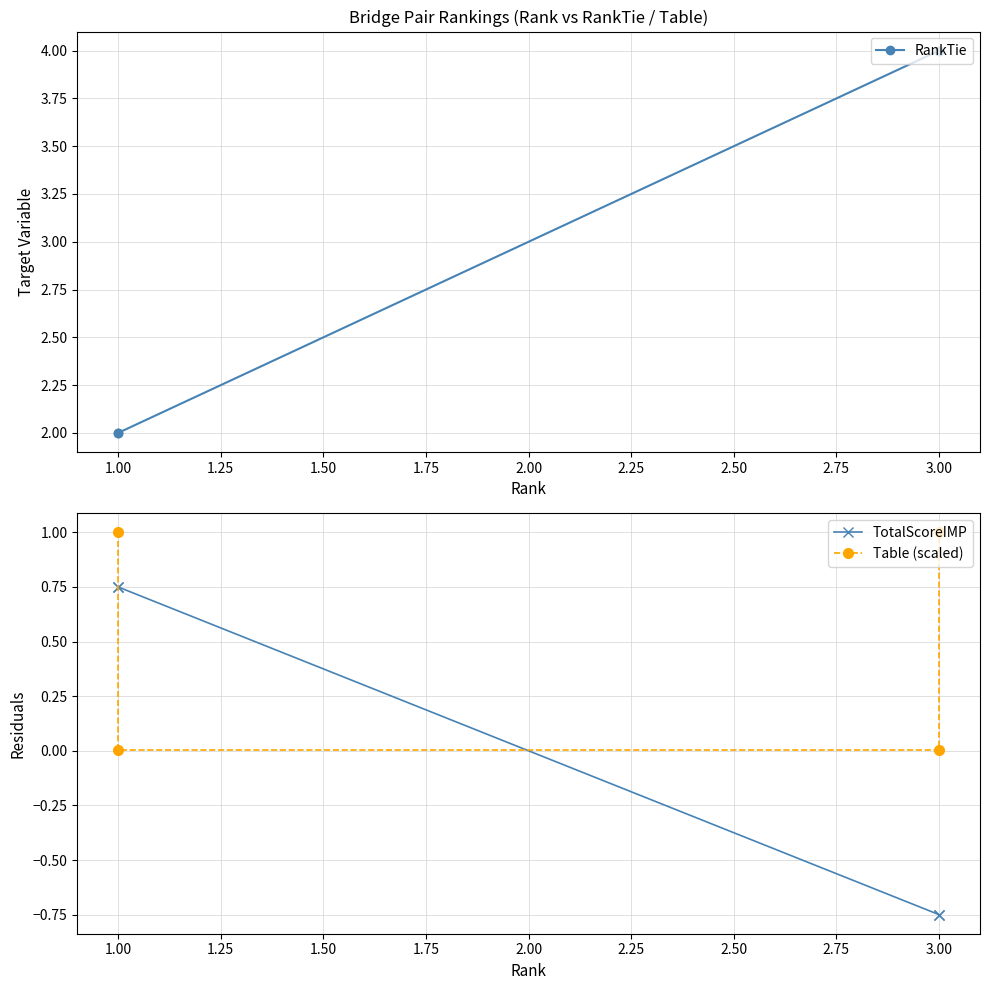

Which series has the largest range (max minus min)?

RankTie